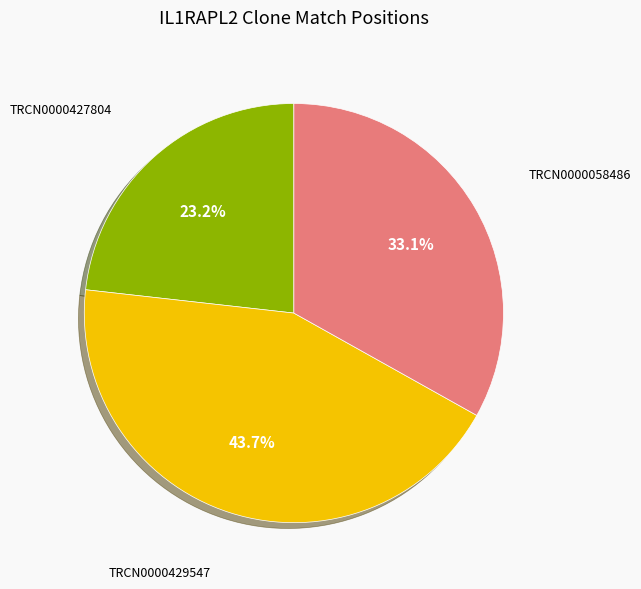

Count the number of slices in the pie.

3